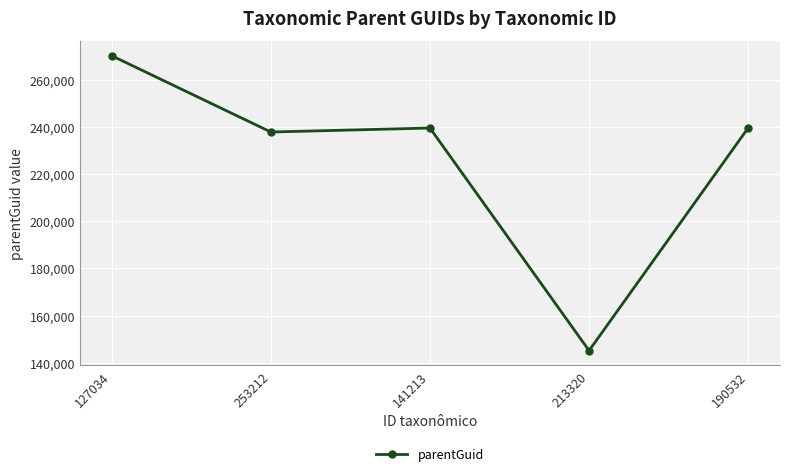

True or false: the data shows 270173 at 127034.

True